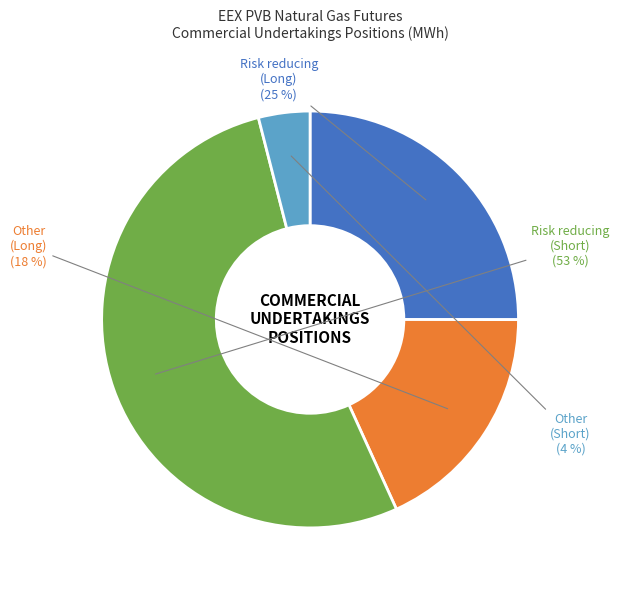

Is there any slice that represents more than half of the pie?

Yes